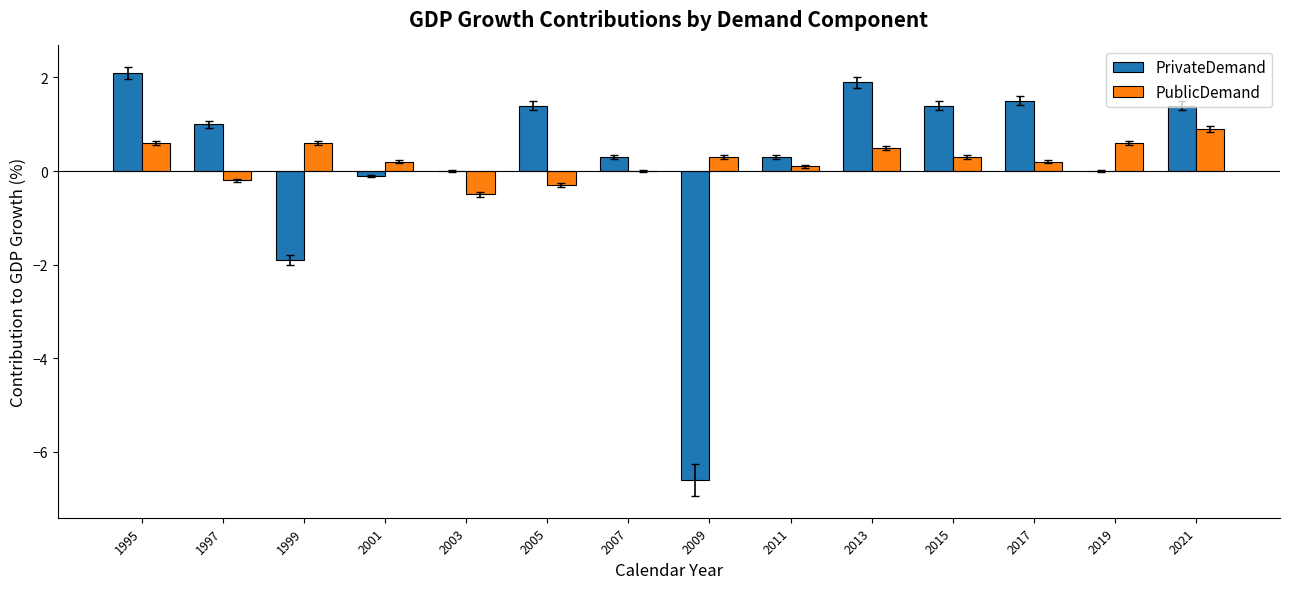

Reading left to right, list all the values displayed in this chart.

PrivateDemand: 2.1	1.0	-1.9	-0.1	0.0	1.4	0.3	-6.6	0.3	1.9	1.4	1.5	0.0	1.4
PublicDemand: 0.6	-0.2	0.6	0.2	-0.5	-0.3	0.0	0.3	0.1	0.5	0.3	0.2	0.6	0.9